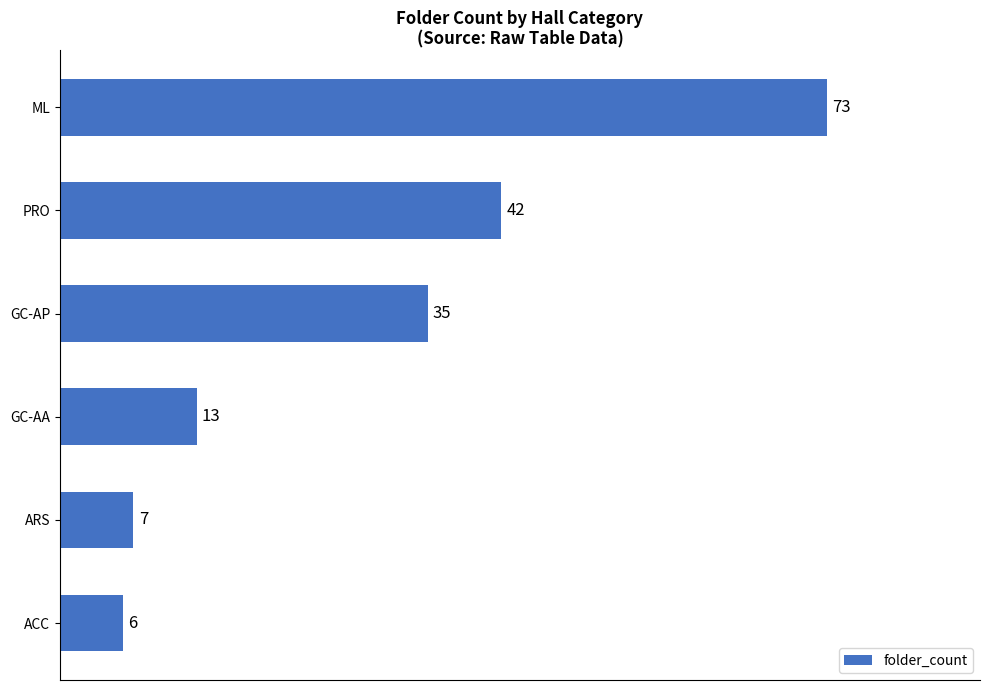

What is the average value?

29